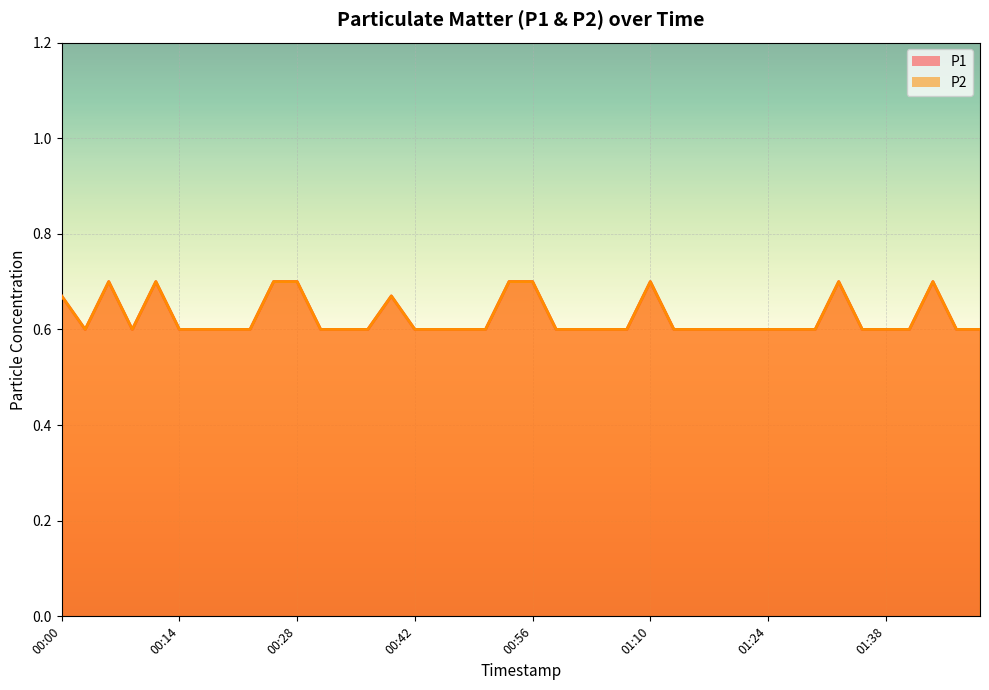

Does the chart display data point markers on the line(s)?

No